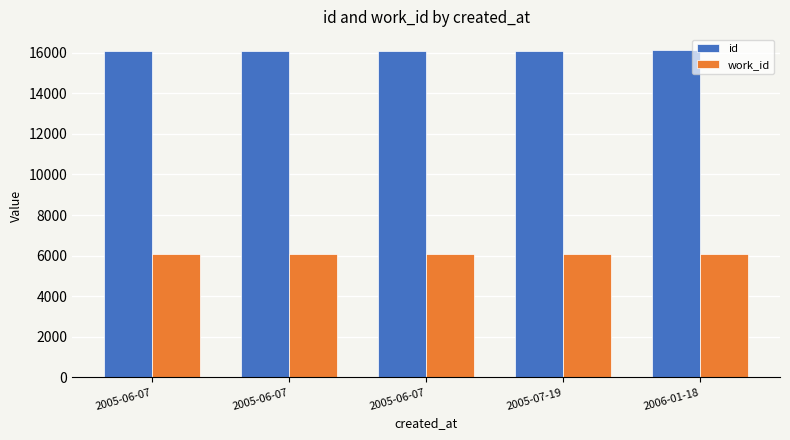

List the series in order of their overall mean, highest first.

id, work_id